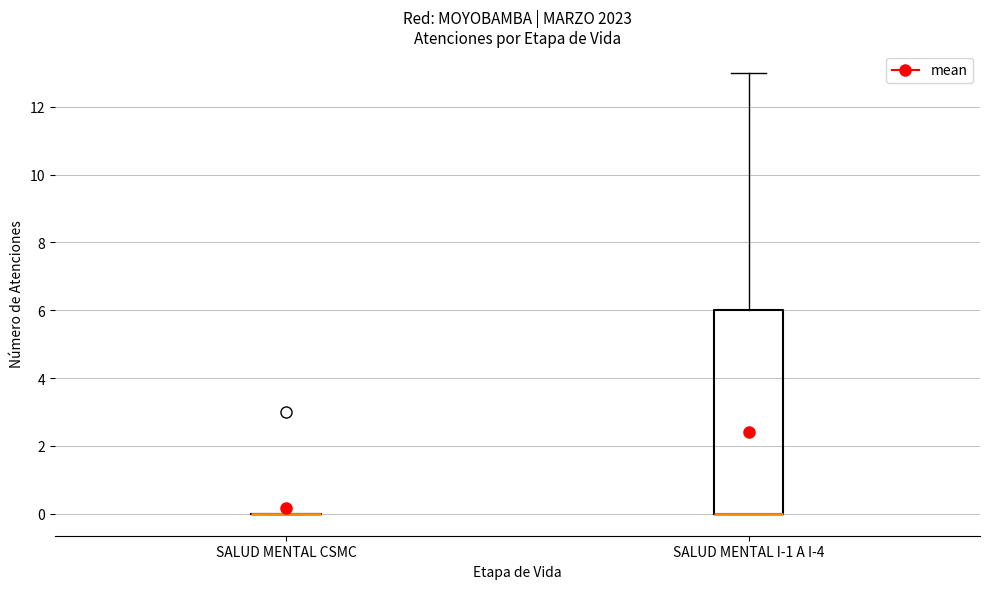

Which box is the tallest, from its lower edge to its upper edge?

SALUD MENTAL I-1 A I-4